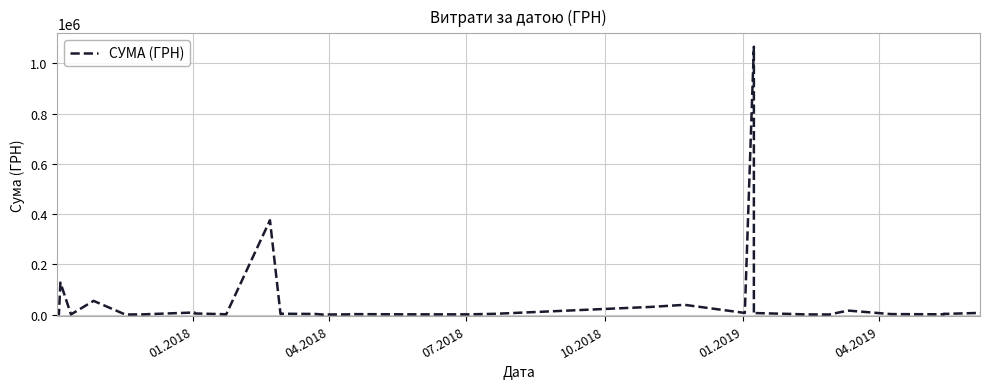

What is the difference between the maximum and minimum values?

1065943.2